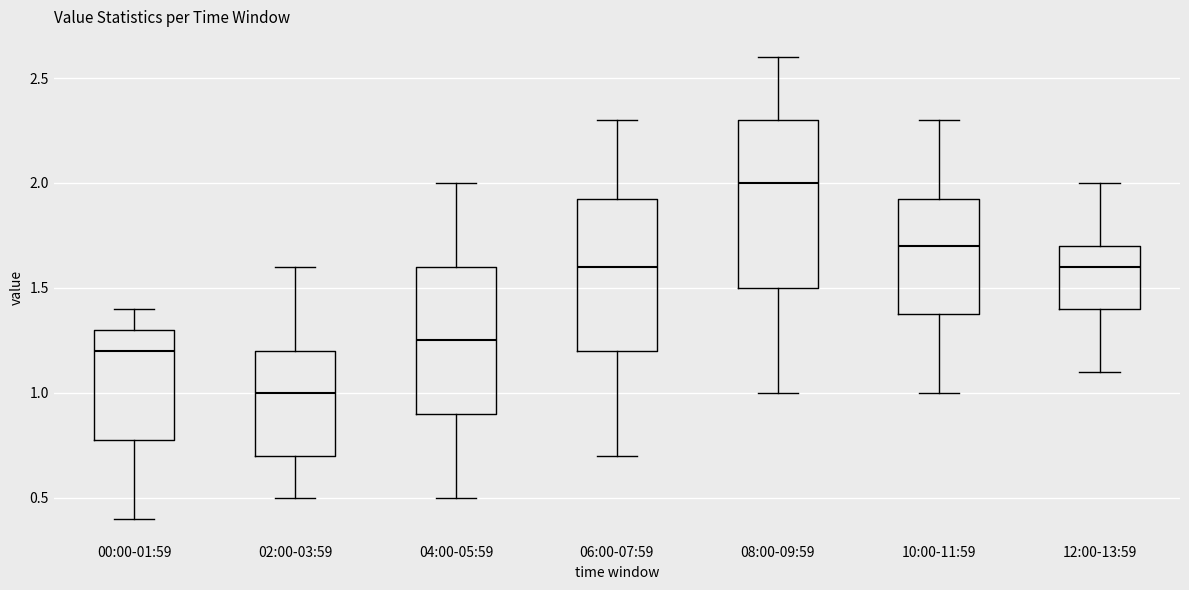

Which box's median line is the lowest?

02:00-03:59